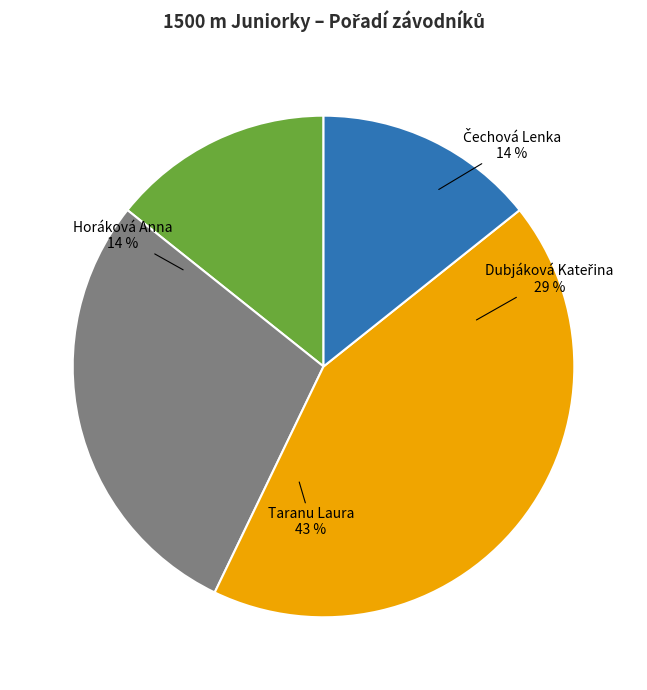

Is there any slice that represents more than half of the pie?

No